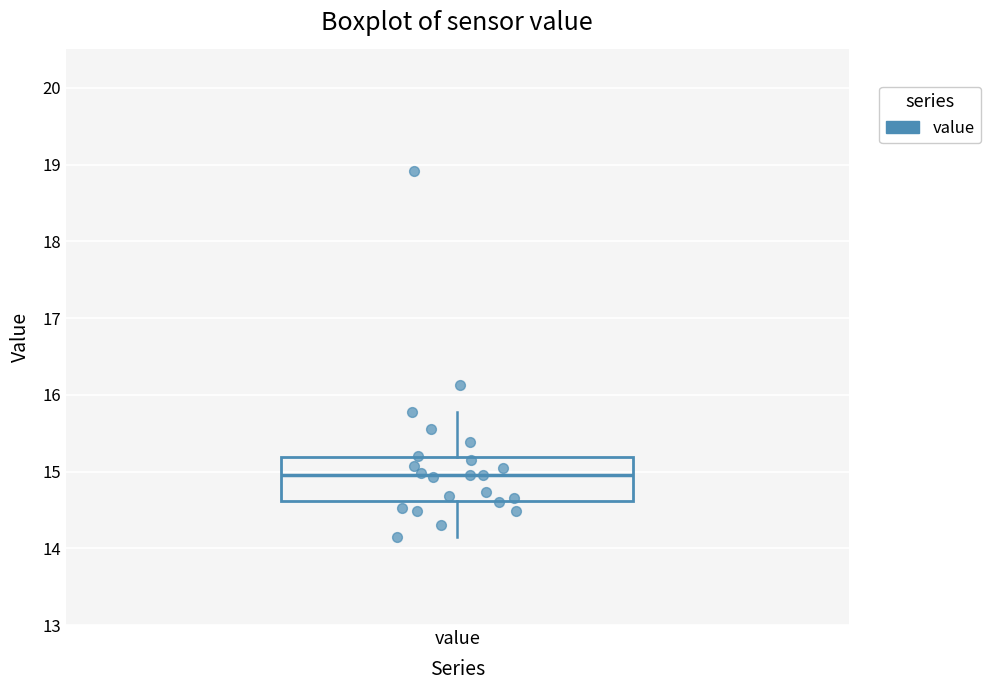

Transcribe this box plot: give where the median line is, the range the box spans, and where the two whiskers end, as read against the y-axis. The values are not printed on the chart, so give them approximately, as read against the axis.

median 15.0, box 14.6 to 15.2, whiskers 14.2 to 15.8